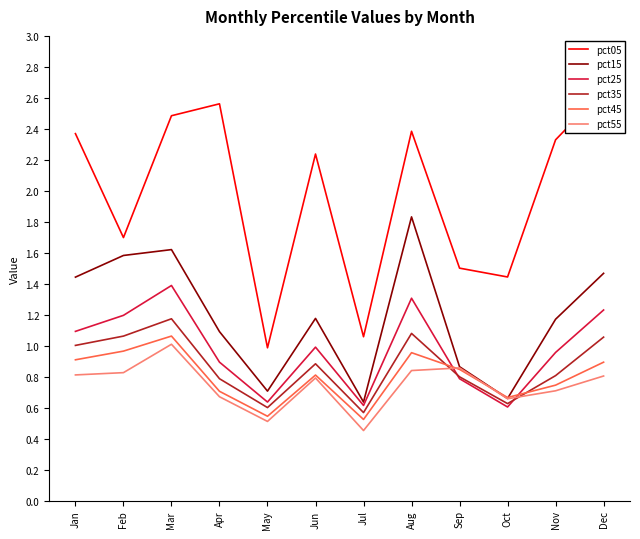

True or false: pct25 has a value of 1.0 at Jul.

False